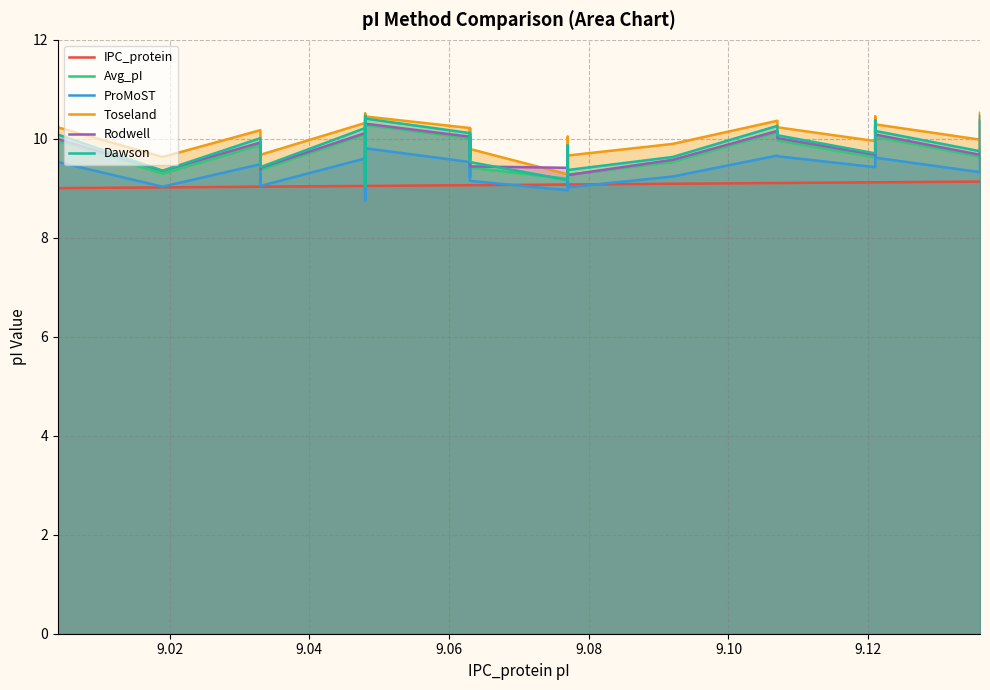

The value of Avg_pI at 12 is 12.4. True or false?

False